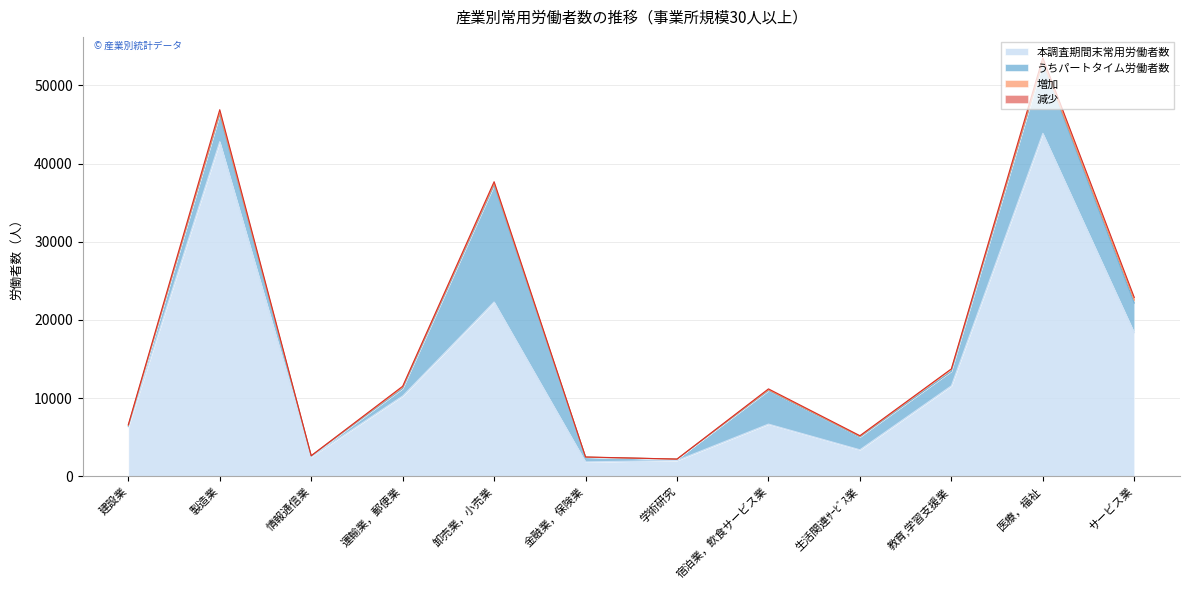

How many values in the うちパートタイム労働者数 series are below 1864?

6